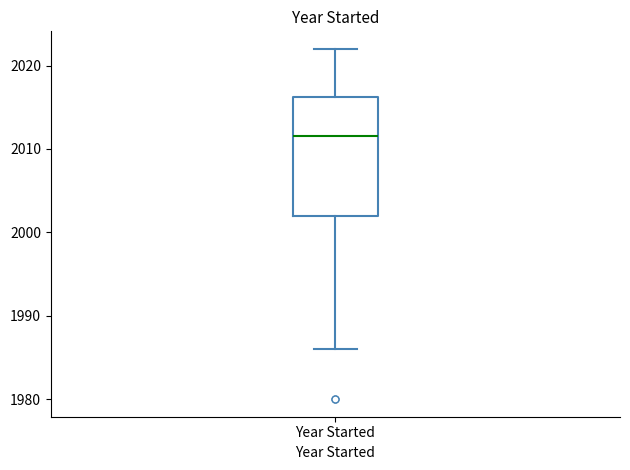

Where does the median line of the box for Year Started sit on the y-axis? The values are not printed on the chart, so give them approximately, as read against the axis.

2012